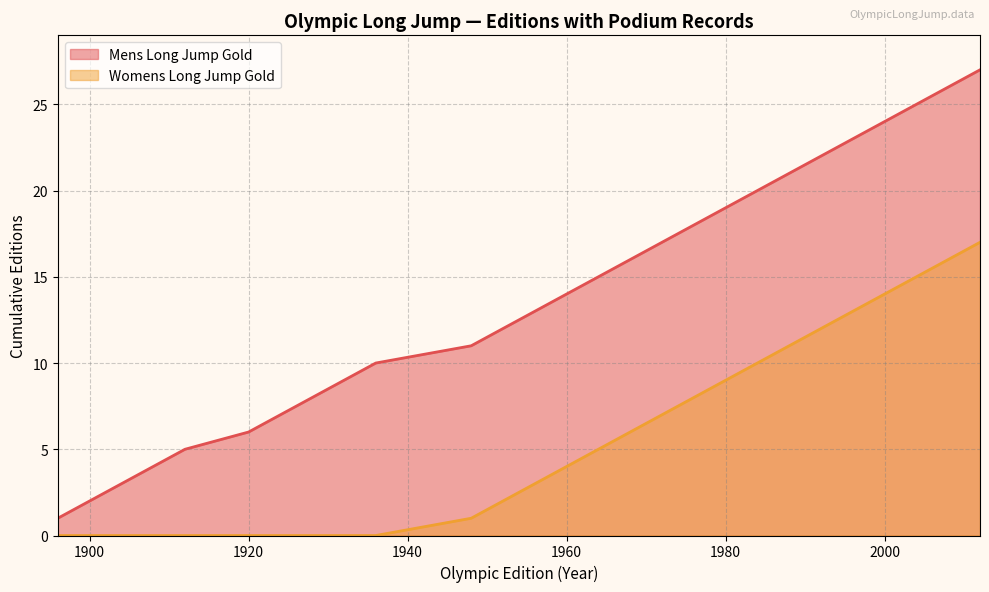

Does the chart display data point markers on the line(s)?

No